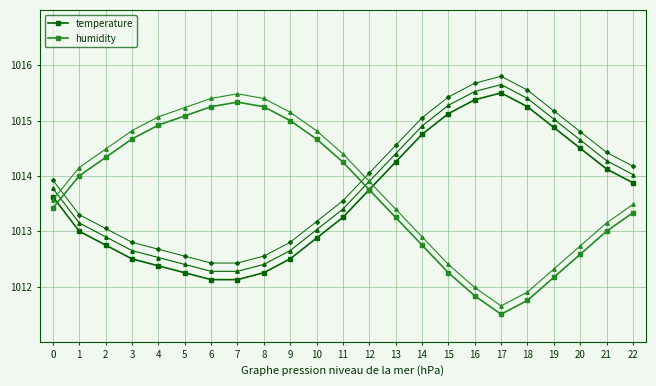

What is the difference between the maximum and second lowest values in the temperature series?

3.4